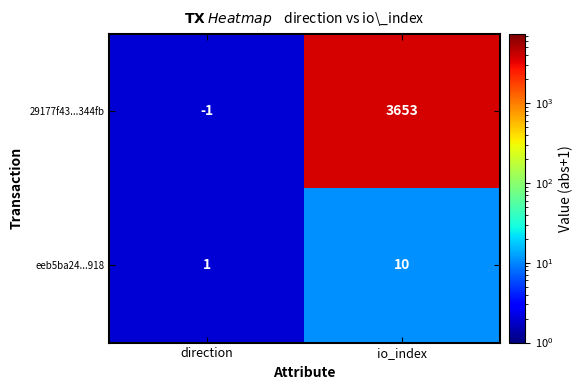

What is the approximate value of 29177f43...344fb at io_index?

3653